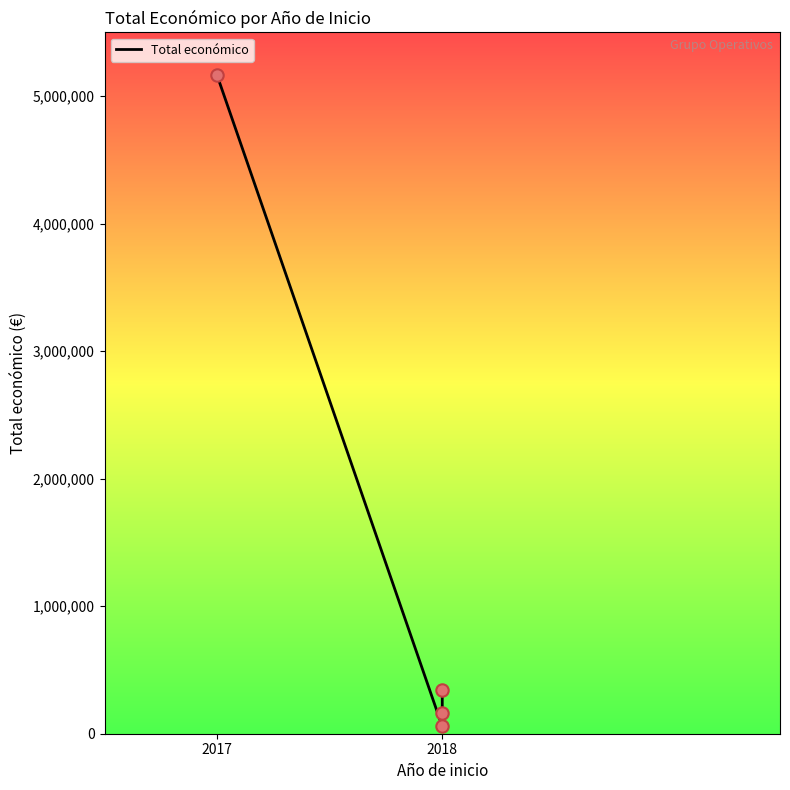

Which has a higher value, 2018 or 2017?

2017